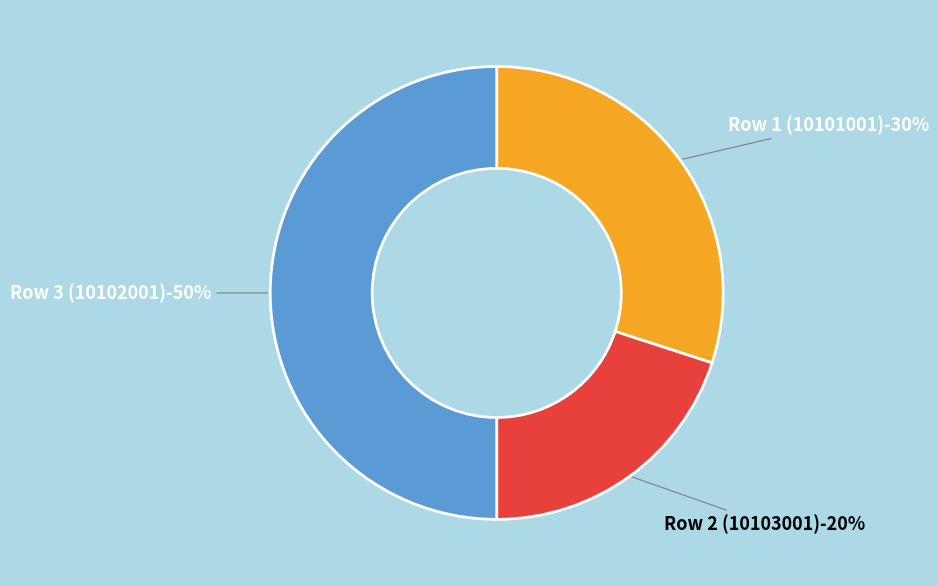

Is there any slice that represents more than half of the pie?

No